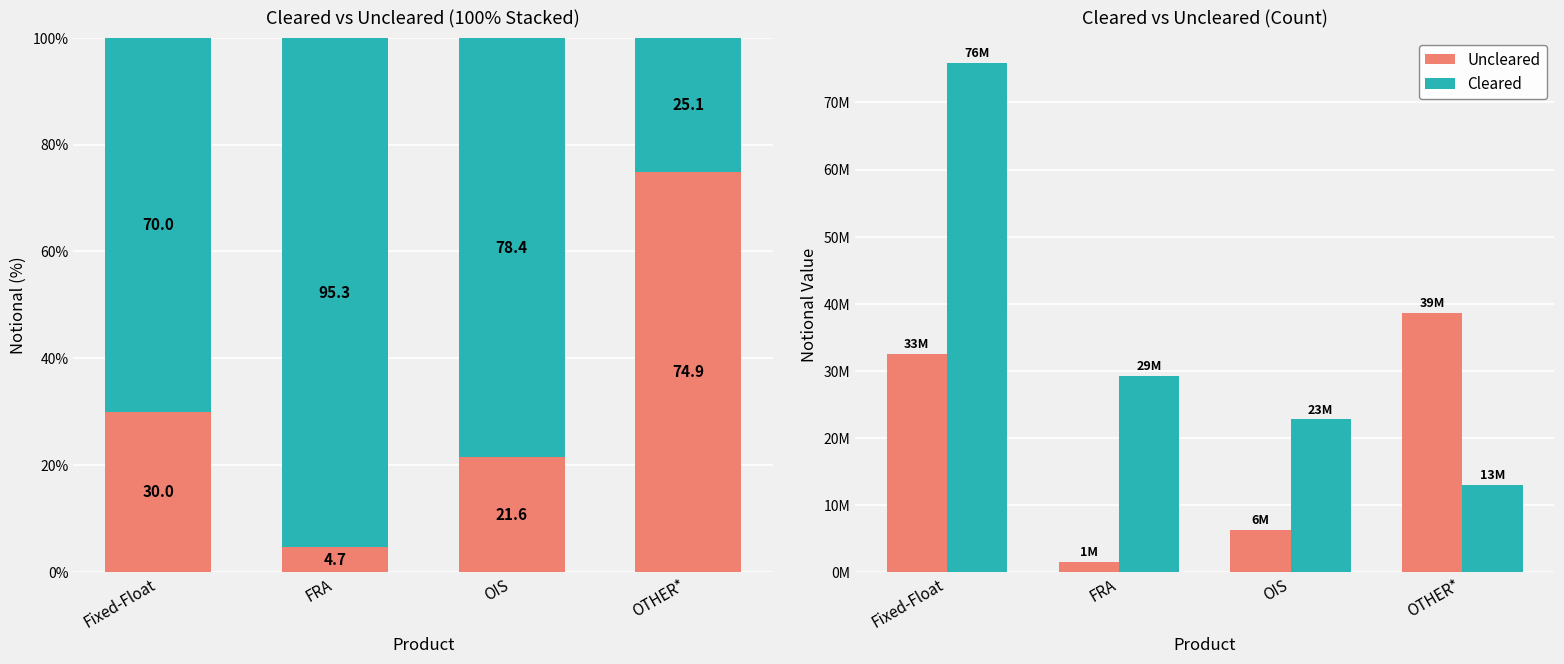

Which category has the highest value in the Uncleared series?

OTHER*